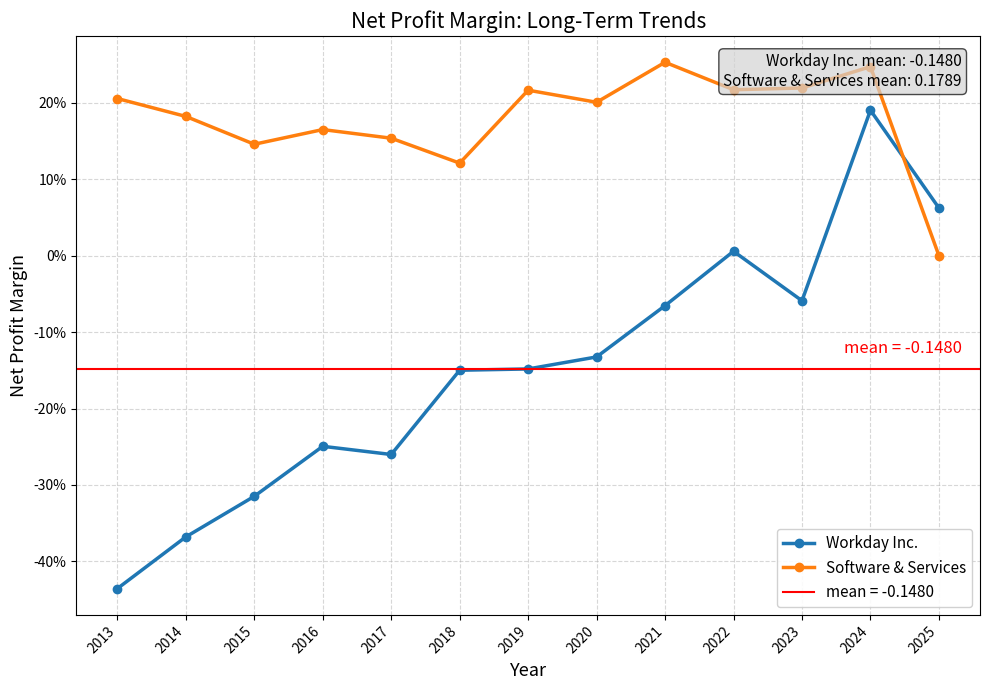

Is it true that Workday Inc. equals -0.0 at 2023?

False